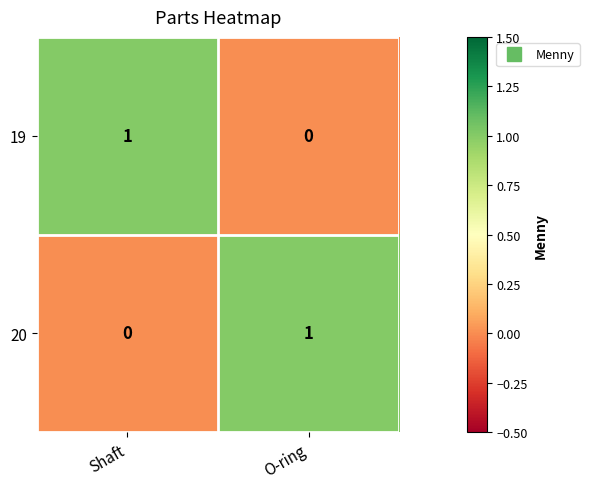

Rank the categories by 19 value from highest to lowest.

Shaft, O-ring